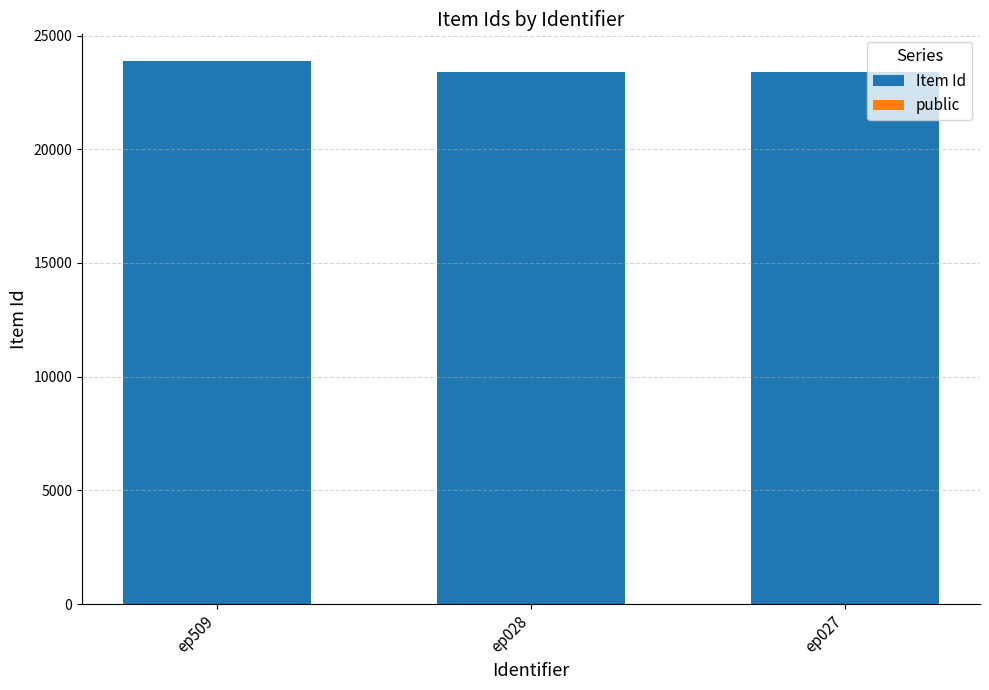

The value of Item Id at ep028 is 13553. True or false?

False